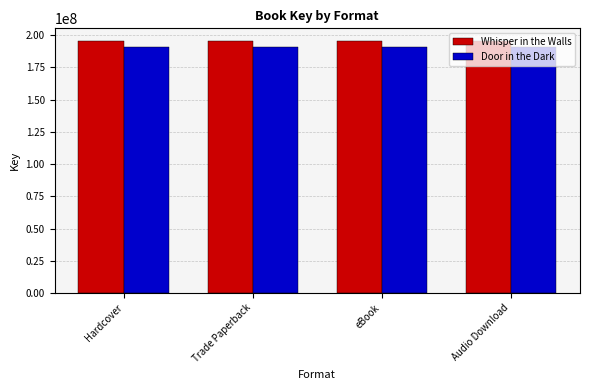

What is the minimum value for Door in the Dark?

190476006